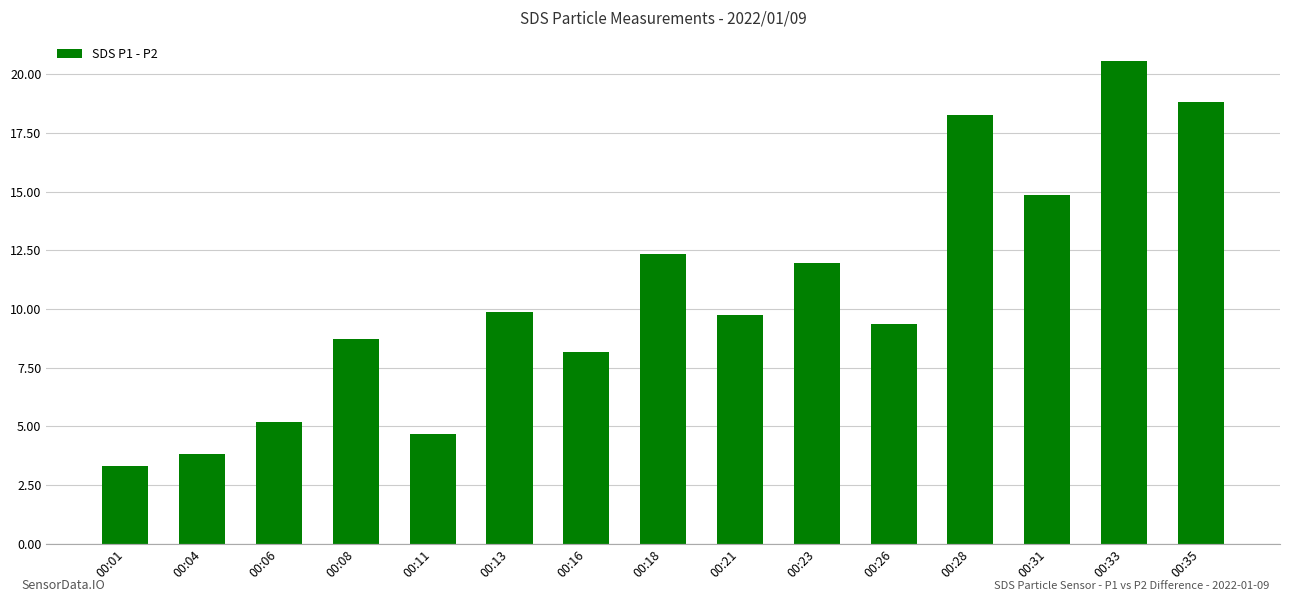

The value at 00:26 is 9.4. True or false?

True